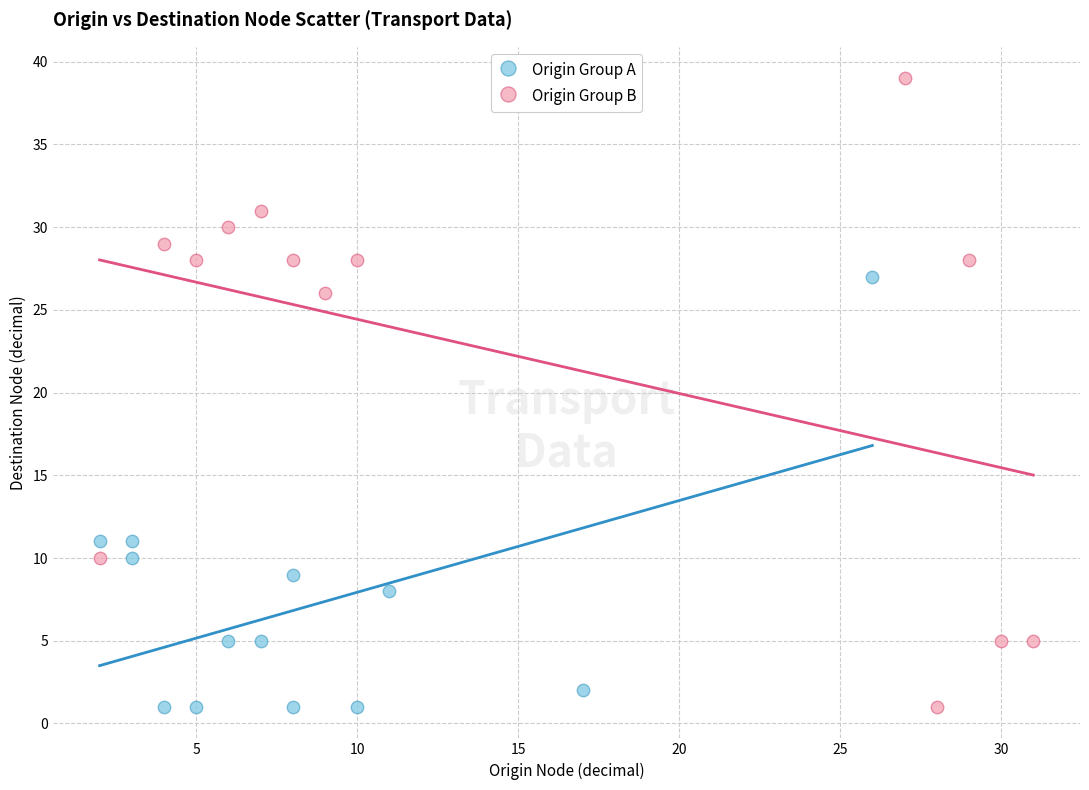

Which series contains the highest Y value?

Origin Group B